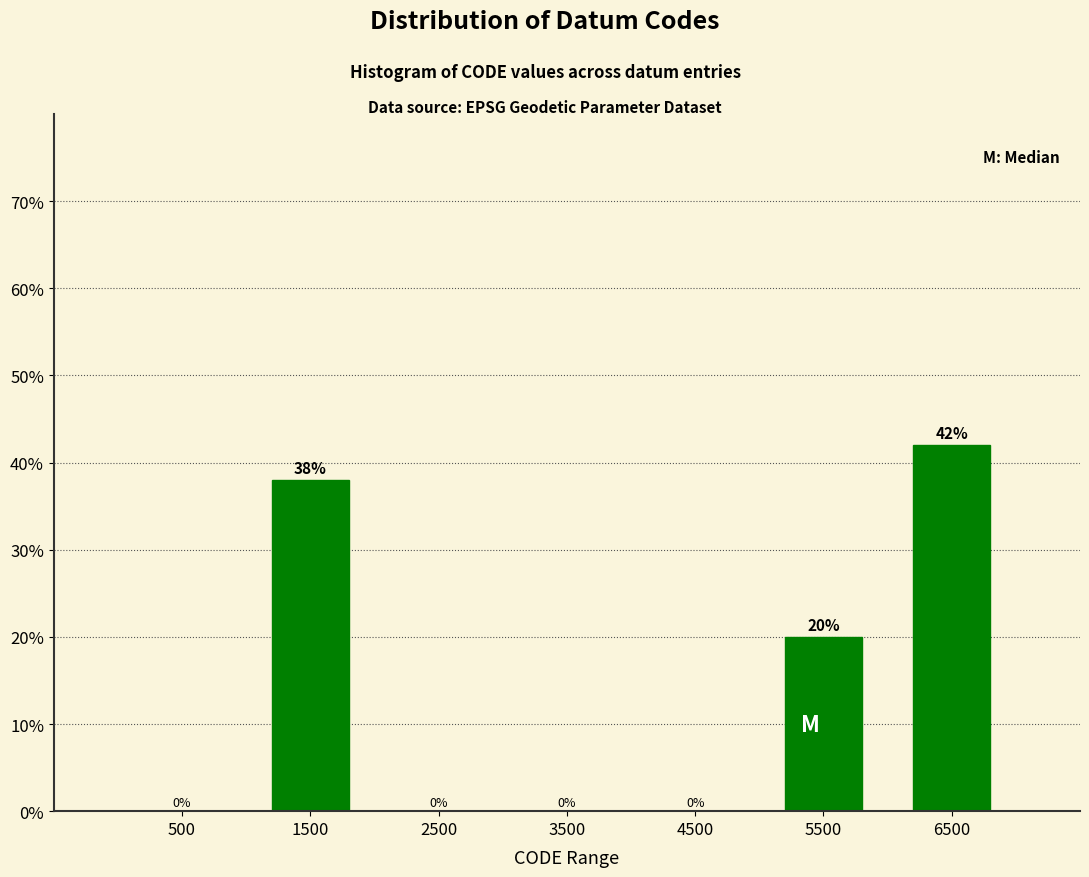

Reading left to right, list every bar in this chart as the range it spans on the x-axis followed by its height.

0 to 1000: 0
1000 to 2000: 38
2000 to 3000: 0
3000 to 4000: 0
4000 to 5000: 0
5000 to 6000: 20
6000 to 7000: 42